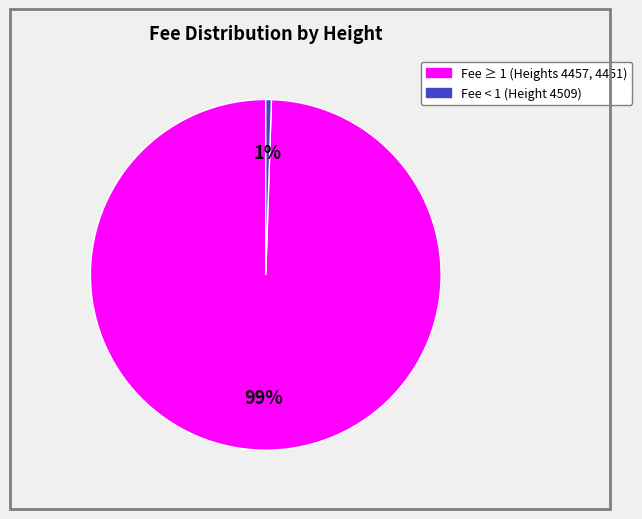

To the nearest percent, what is the average slice percentage?

50%